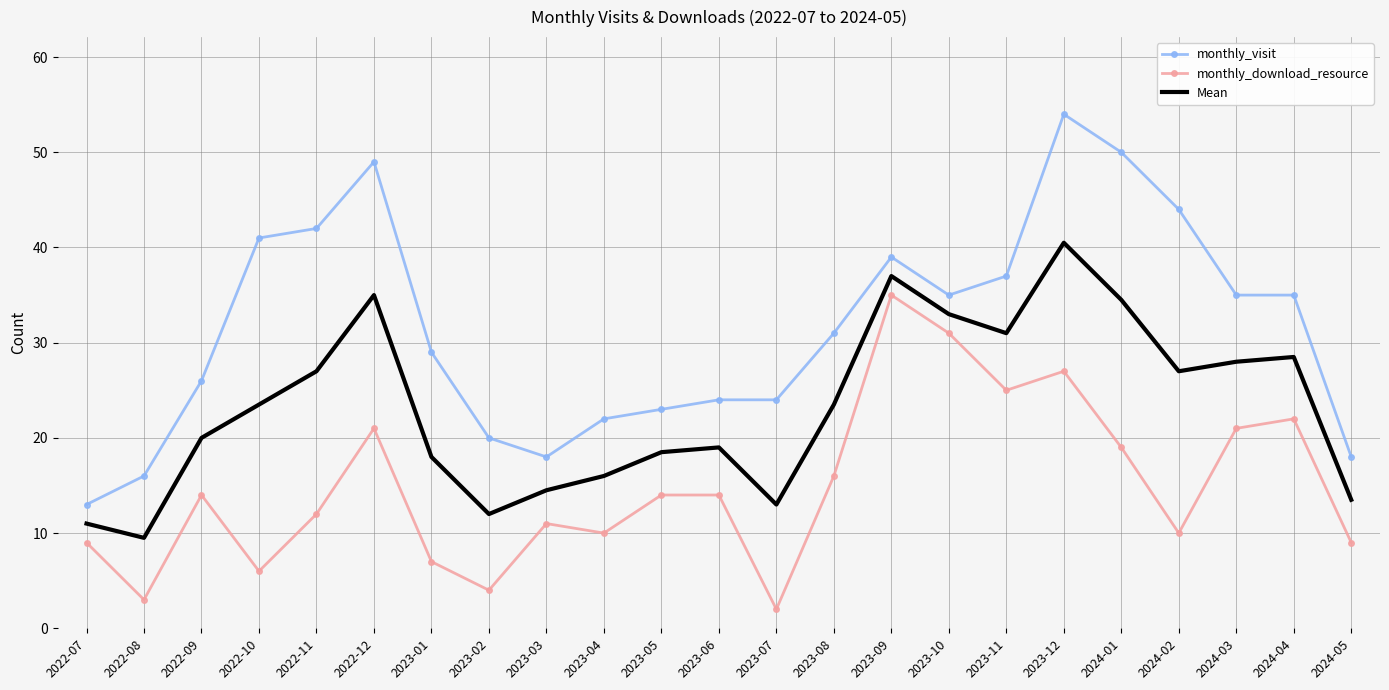

What is the difference between the maximum and second lowest values in the Mean series?

29.5